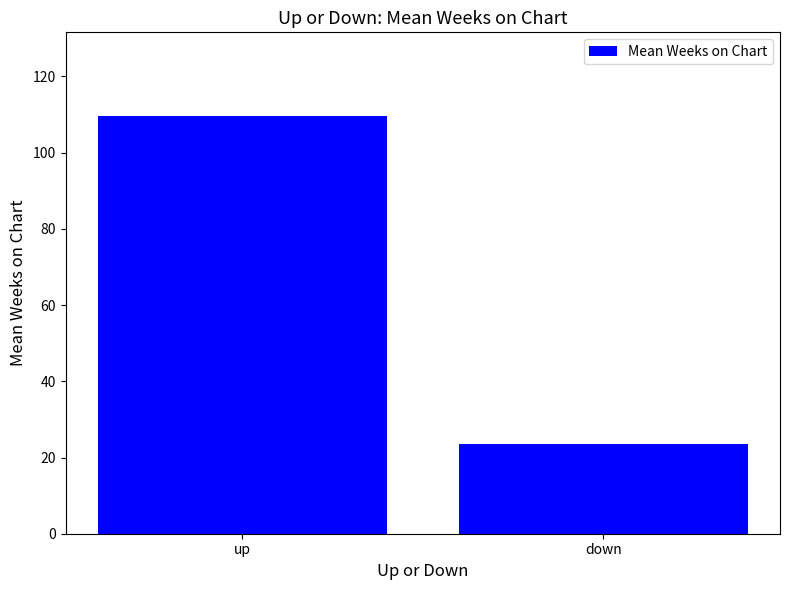

What is the maximum value shown in the chart?

109.6